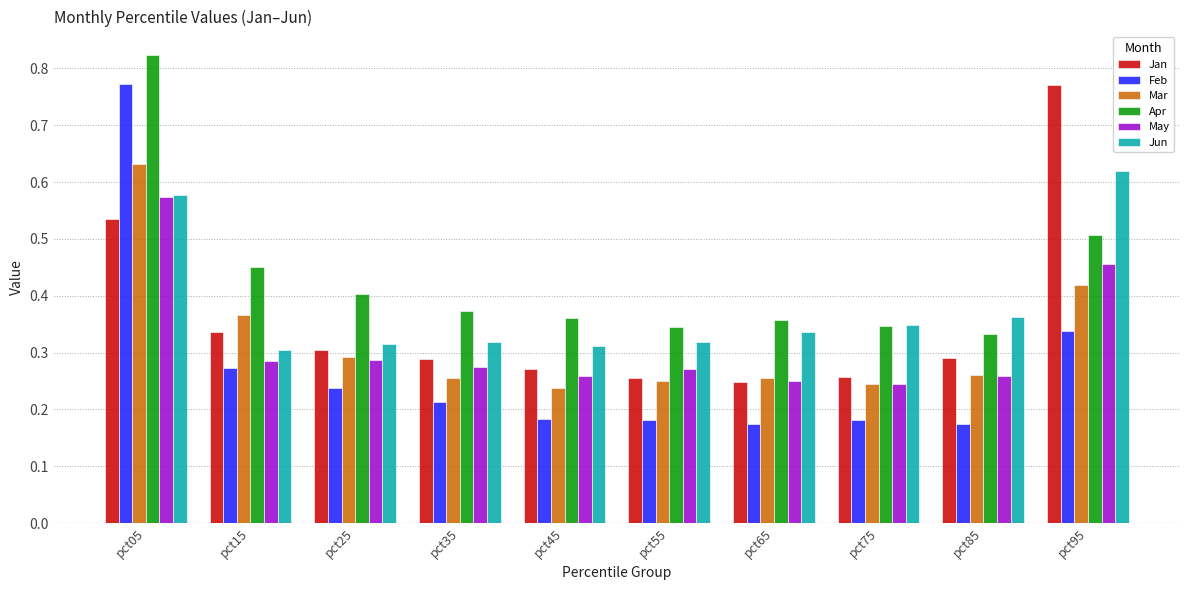

At how many categories does at least one series exceed 0?

10